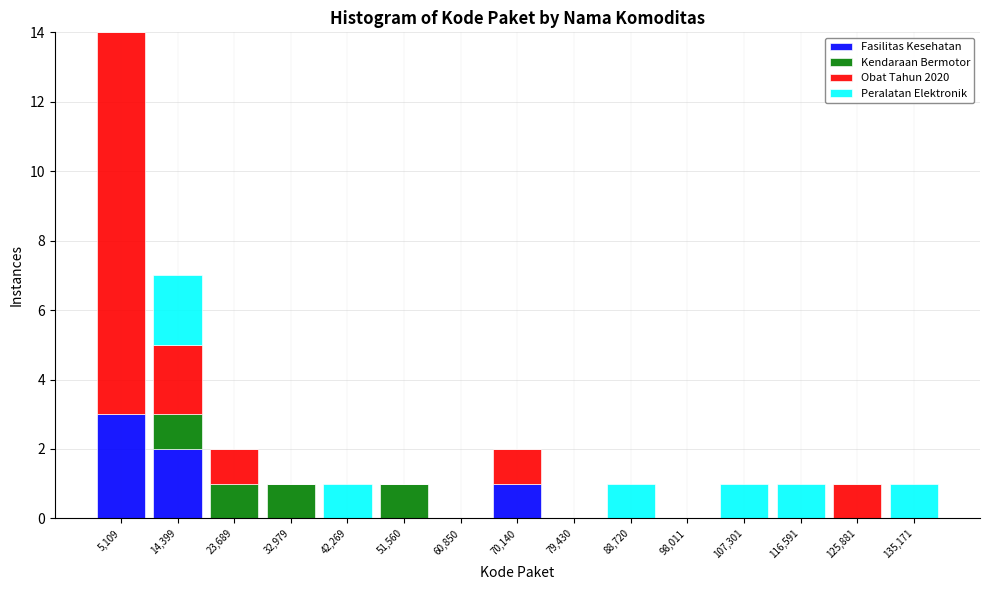

Reading left to right, list every stacked bar in this chart as the range it spans on the x-axis followed by its total height. Neither the bar edges nor the heights are printed on the chart, so give them approximately, as read against the axes.

0 to 10000: 14
10000 to 19000: 7
19000 to 28000: 2
28000 to 38000: 1
38000 to 47000: 1
47000 to 56000: 1
56000 to 65000: 0
65000 to 75000: 2
75000 to 84000: 0
84000 to 93000: 1
93000 to 103000: 0
103000 to 112000: 1
112000 to 121000: 1
121000 to 131000: 1
131000 to 140000: 1